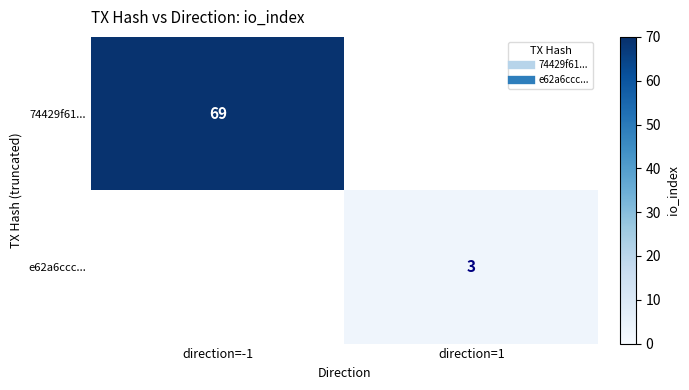

At which label does 74429f61... reach its peak?

direction=-1